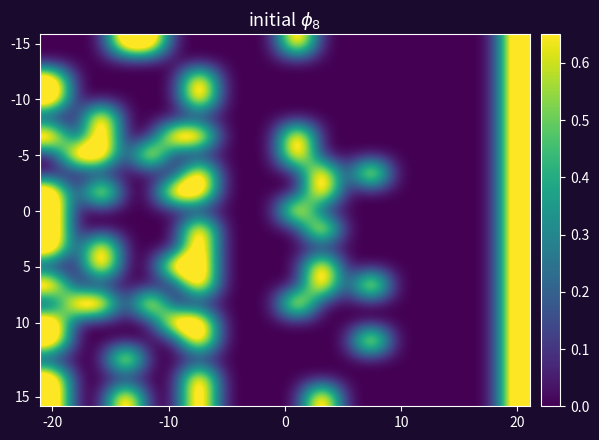

What is the maximum value shown in the chart?

1